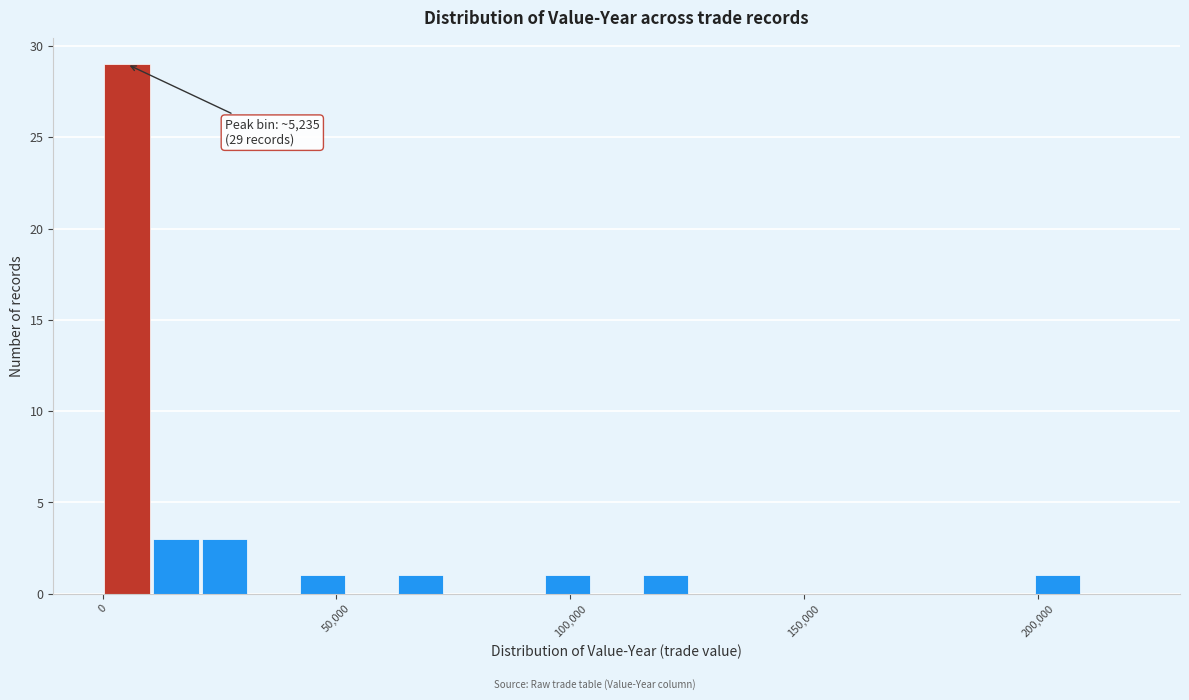

Read against the x-axis, roughly where is the centre of the tallest bar?

5000